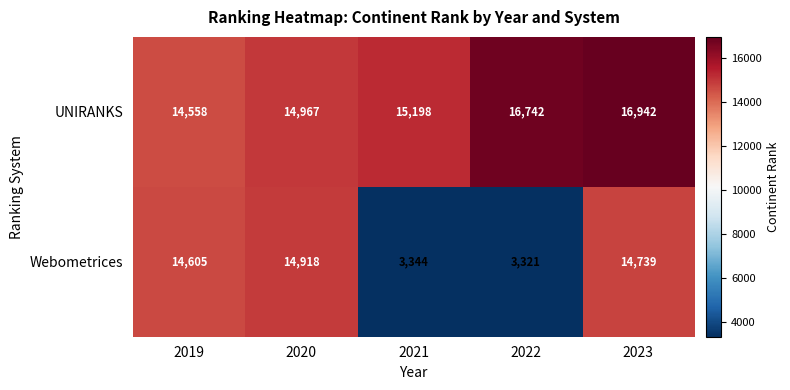

List the series in order of their peak value, highest first.

UNIRANKS, Webometrices